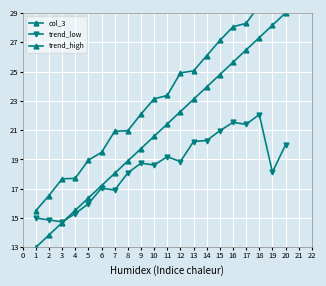

Rank the series at 14 from highest to lowest value.

trend_high, col_3, trend_low